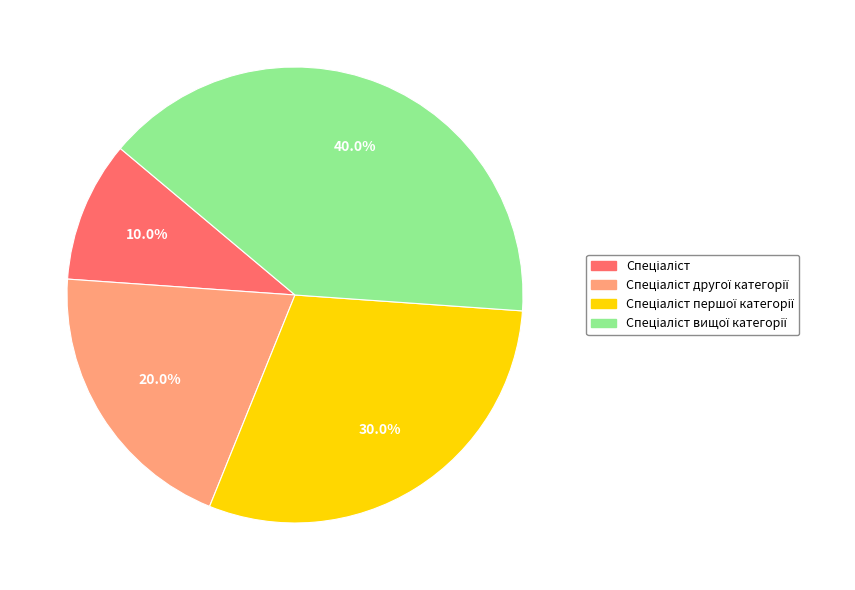

Does any single category account for the majority?

No